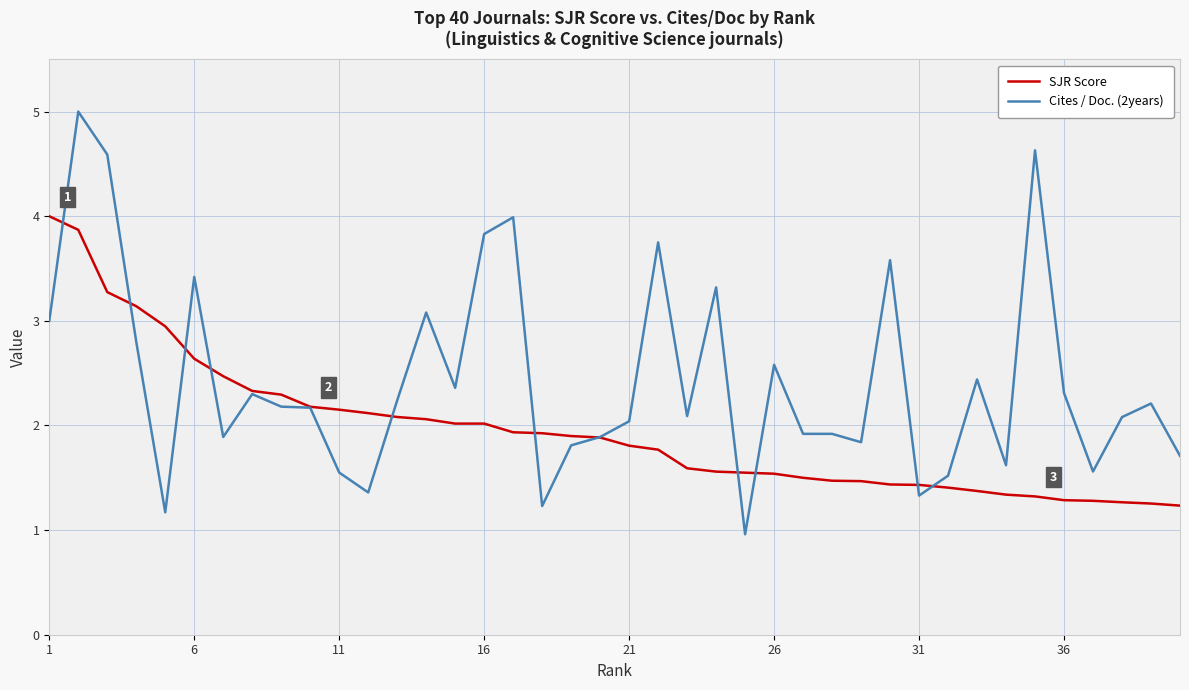

Which series has the largest total across all categories?

Cites / Doc. (2years)